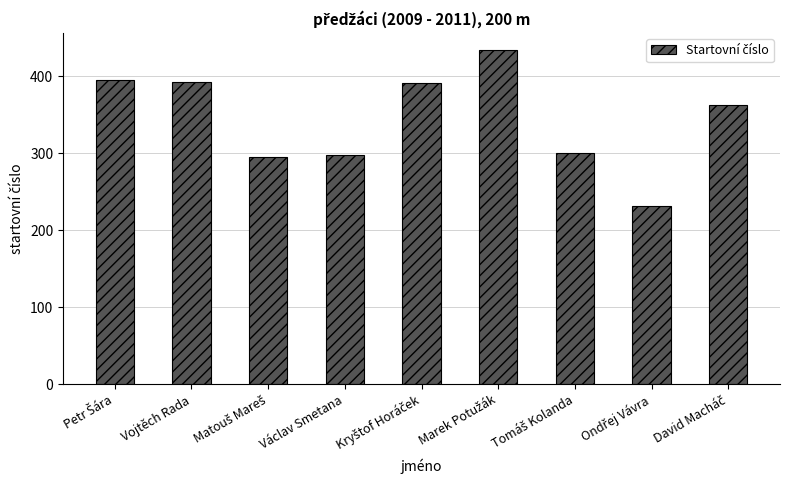

What is the greatest value displayed?

435